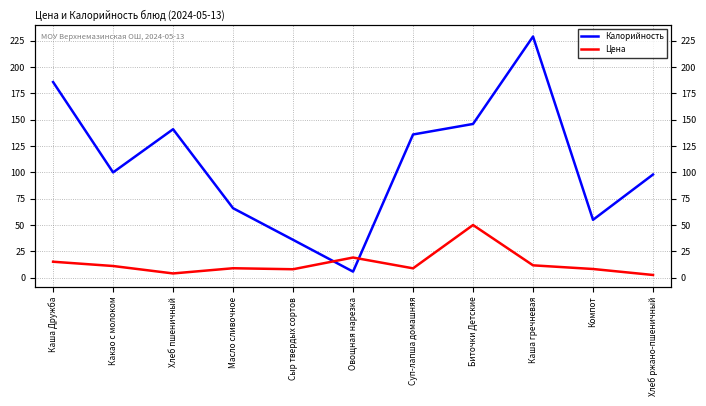

Is the value of Калорийность at Каша Дружба greater than the value of Цена at Хлеб пшеничный?

Yes